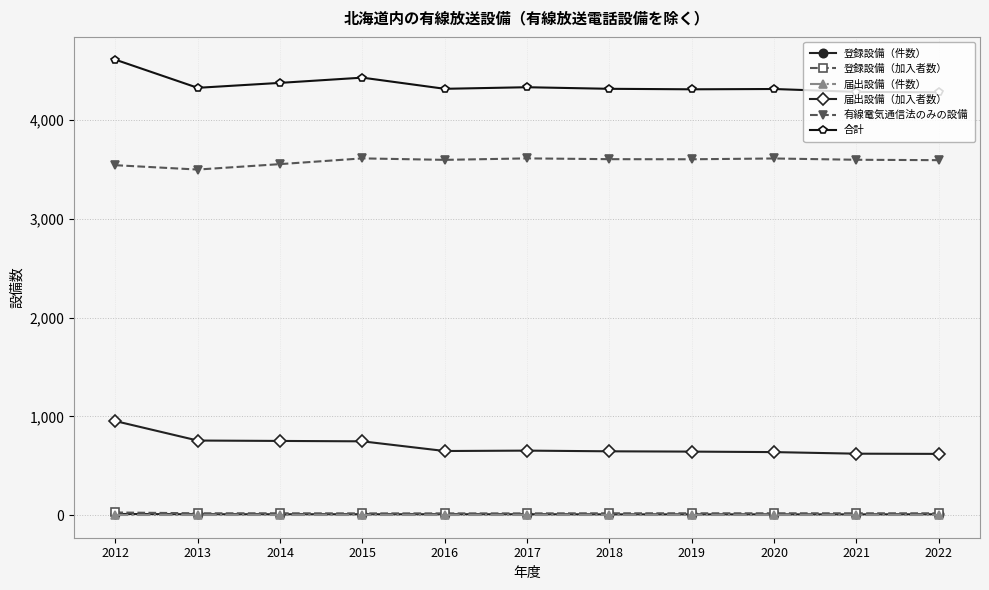

How many lines are shown in the chart?

6